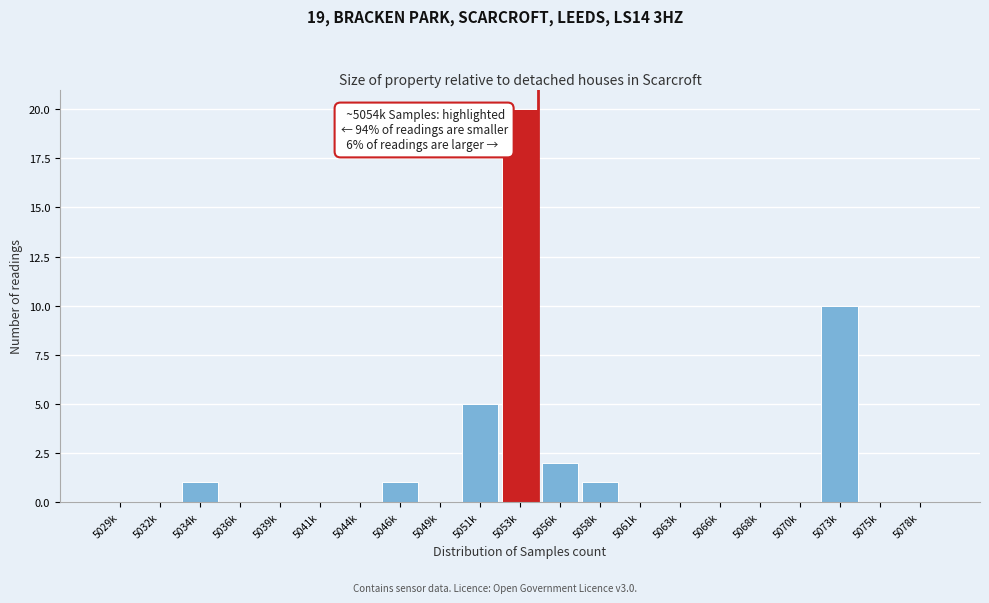

Reading left to right, list all the values displayed in this chart.

5029k=0	5032k=0	5034k=1	5036k=0	5039k=0	5041k=0	5044k=0	5046k=1	5049k=0	5051k=5	5053k=20	5056k=2	5058k=1	5061k=0	5063k=0	5066k=0	5068k=0	5070k=0	5073k=10	5075k=0	5078k=0